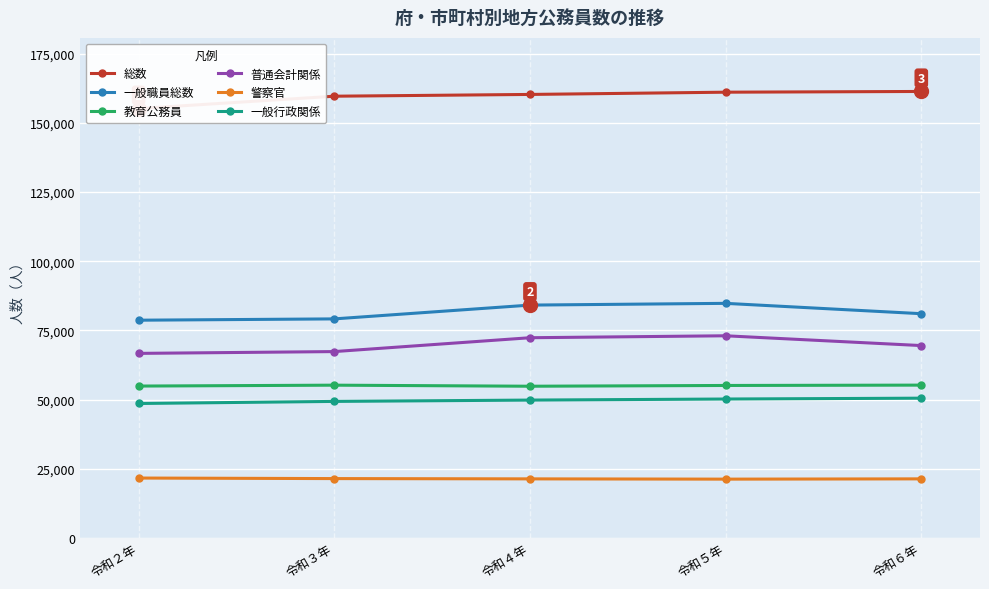

Reading left to right, extract all data points from this chart.

総数: 令和２年=155171	令和３年=159634	令和４年=160273	令和５年=161085	令和６年=161349
一般職員総数: 令和２年=78675	令和３年=79149	令和４年=84135	令和５年=84766	令和６年=81027
教育公務員: 令和２年=54870	令和３年=55194	令和４年=54811	令和５年=55086	令和６年=55212
普通会計関係: 令和２年=66682	令和３年=67333	令和４年=72340	令和５年=73044	令和６年=69505
警察官: 令和２年=21626	令和３年=21430	令和４年=21327	令和５年=21233	令和６年=21330
一般行政関係: 令和２年=48571	令和３年=49325	令和４年=49805	令和５年=50186	令和６年=50494